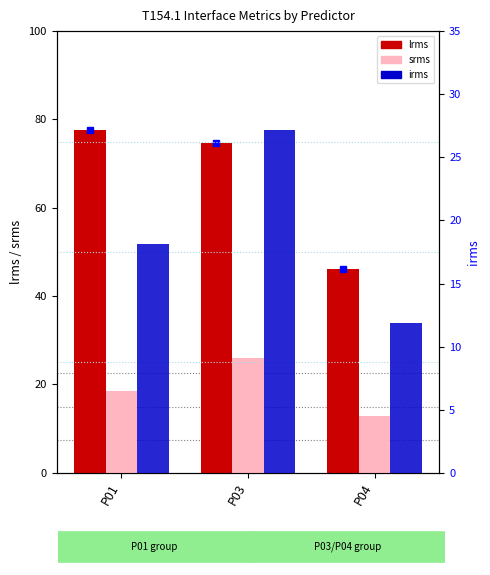

Does the chart contain any negative values?

No